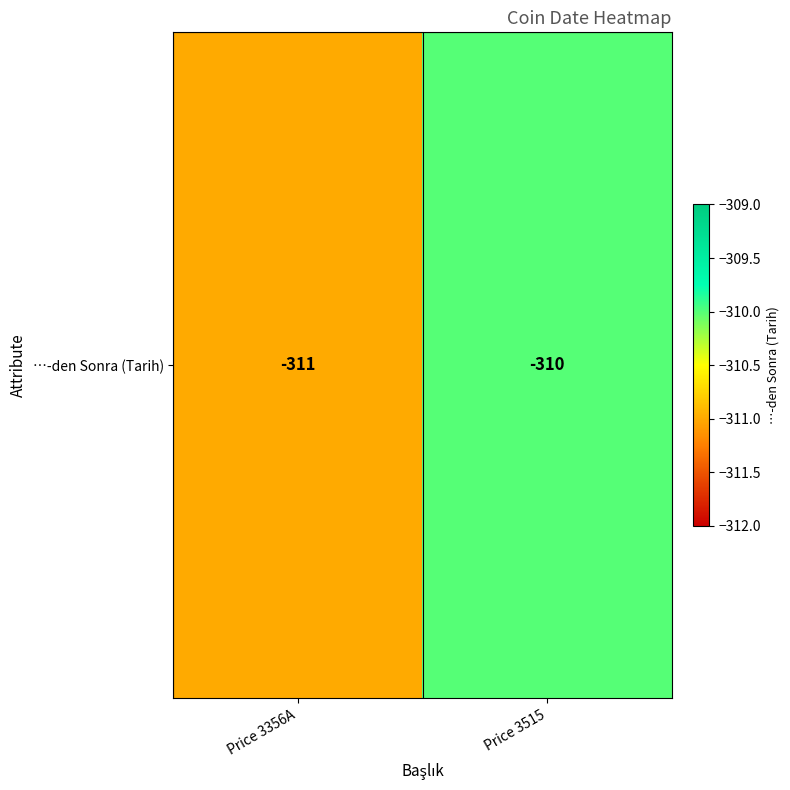

What is the difference between the values at Price 3356A and Price 3515?

1